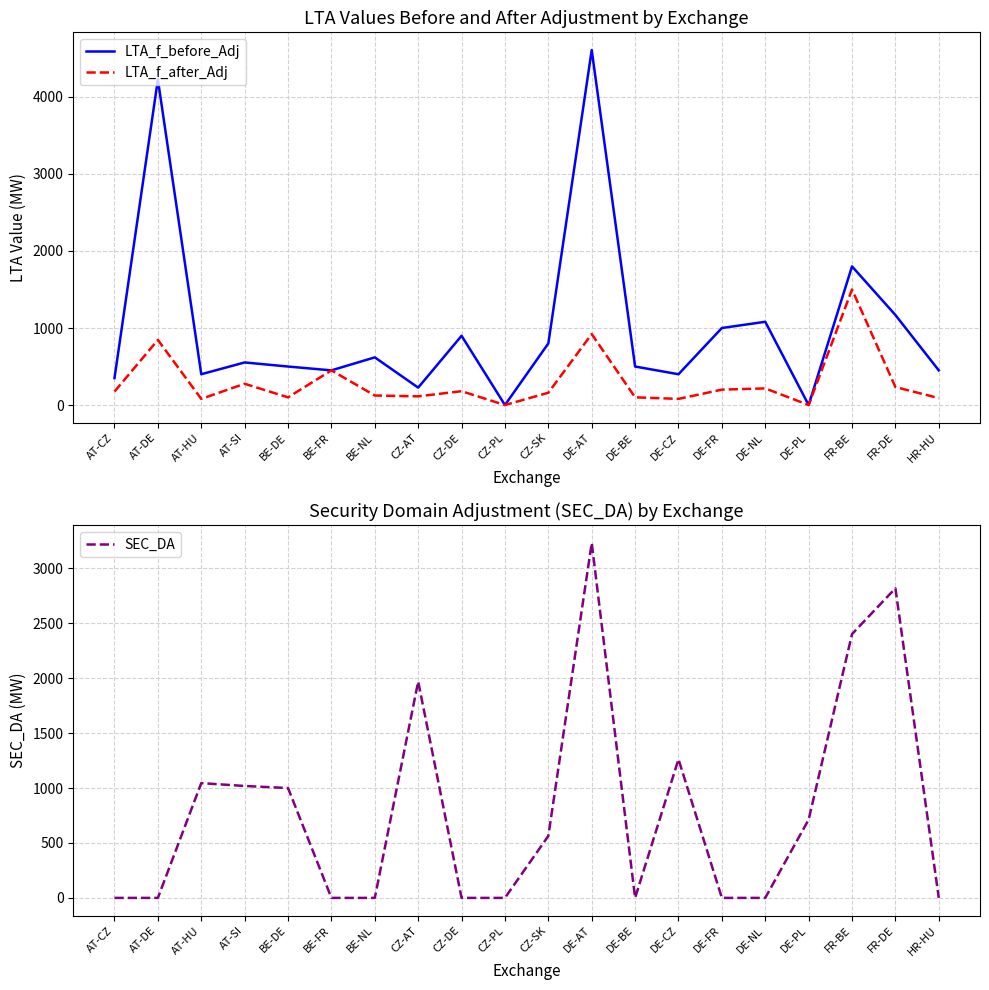

Reading left to right, what are all the values shown in this chart?

LTA_f_before_Adj: 350.0	4226.0	400.0	553.0	500.0	450.0	619.0	226.0	899.0	0.0	800.0	4608.0	500.0	400.0	1000.0	1081.0	0.0	1800.0	1169.0	450.0
LTA_f_after_Adj: 175.0	845.2	80.0	276.5	100.0	450.0	123.8	113.0	179.8	0.0	160.0	921.6	100.0	80.0	200.0	216.2	0.0	1500.0	233.8	90.0
SEC_DA: 0.0	0.0	1044.9	1018.9	1000.0	0.0	0.0	1969.6	0.0	0.0	563.7	3231.7	0.0	1262.1	0.0	0.0	712.6	2401.9	2818.6	0.0